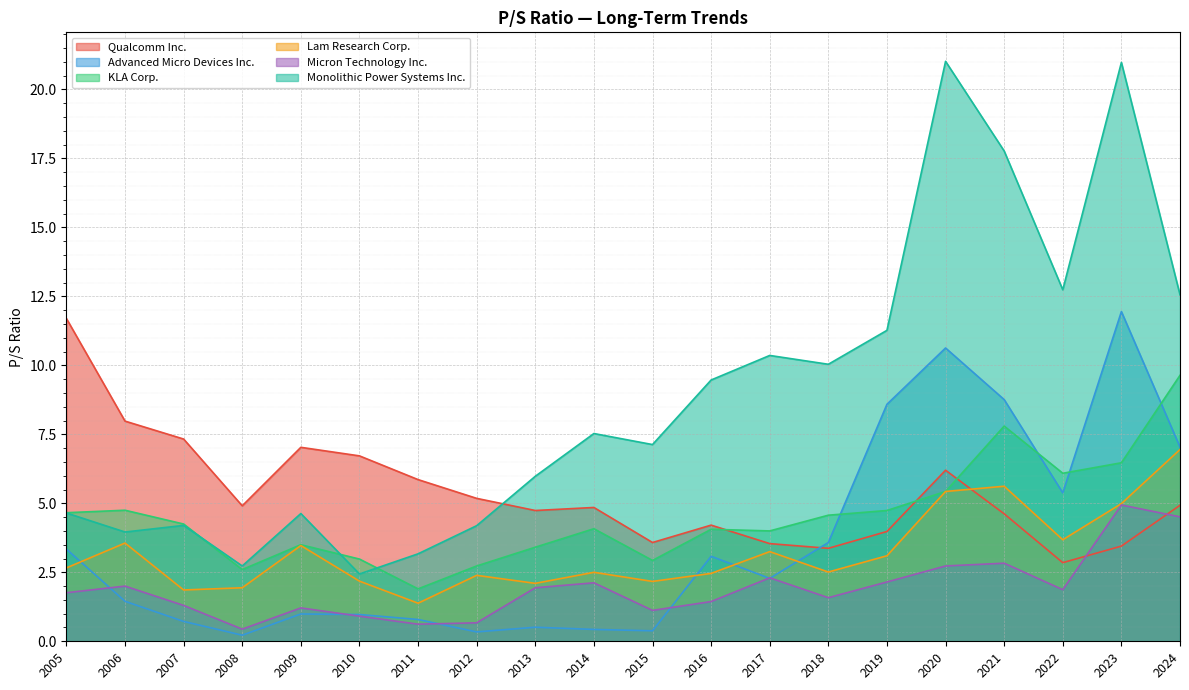

Which series has the largest range (max minus min)?

Monolithic Power Systems Inc.